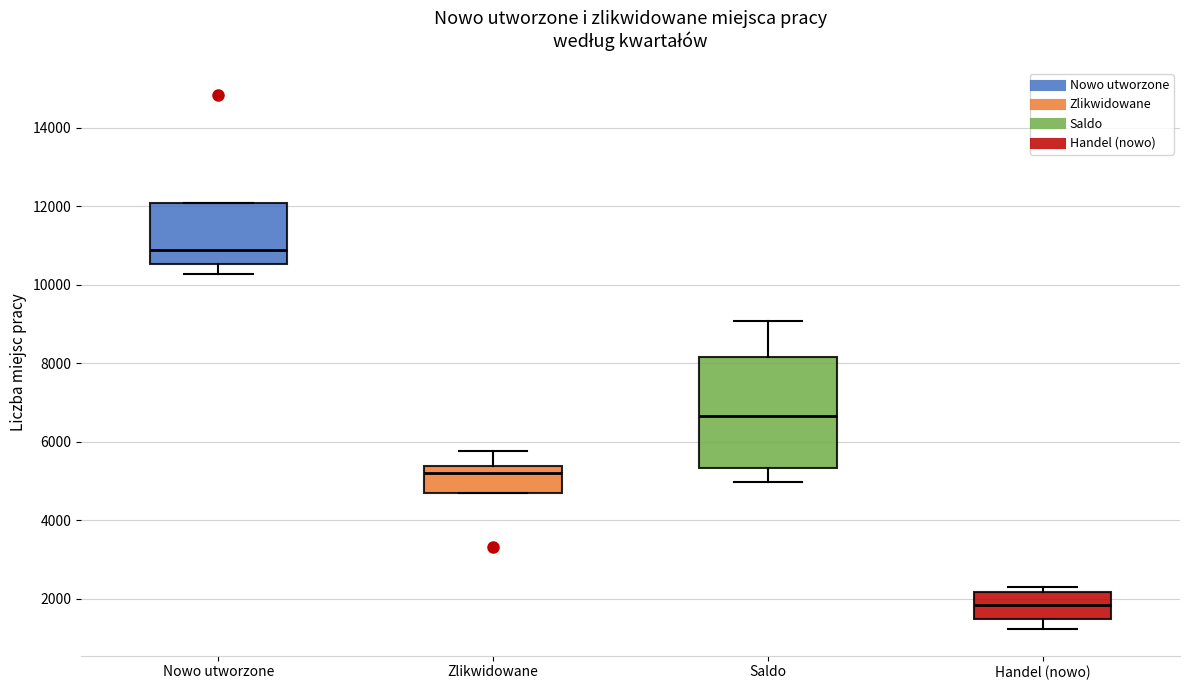

Reading left to right, read every box against the y-axis: the position of its median line, the range the box covers, and the ends of its whiskers. The values are not printed on the chart, so give them approximately, as read against the axis.

Nowo utworzone: median 10800, box 10600 to 12000, whiskers 10200 to 12000
Zlikwidowane: median 5200, box 4600 to 5400, whiskers 4600 to 5800
Saldo: median 6600, box 5400 to 8200, whiskers 5000 to 9000
Handel (nowo): median 1800, box 1400 to 2200, whiskers 1200 to 2400